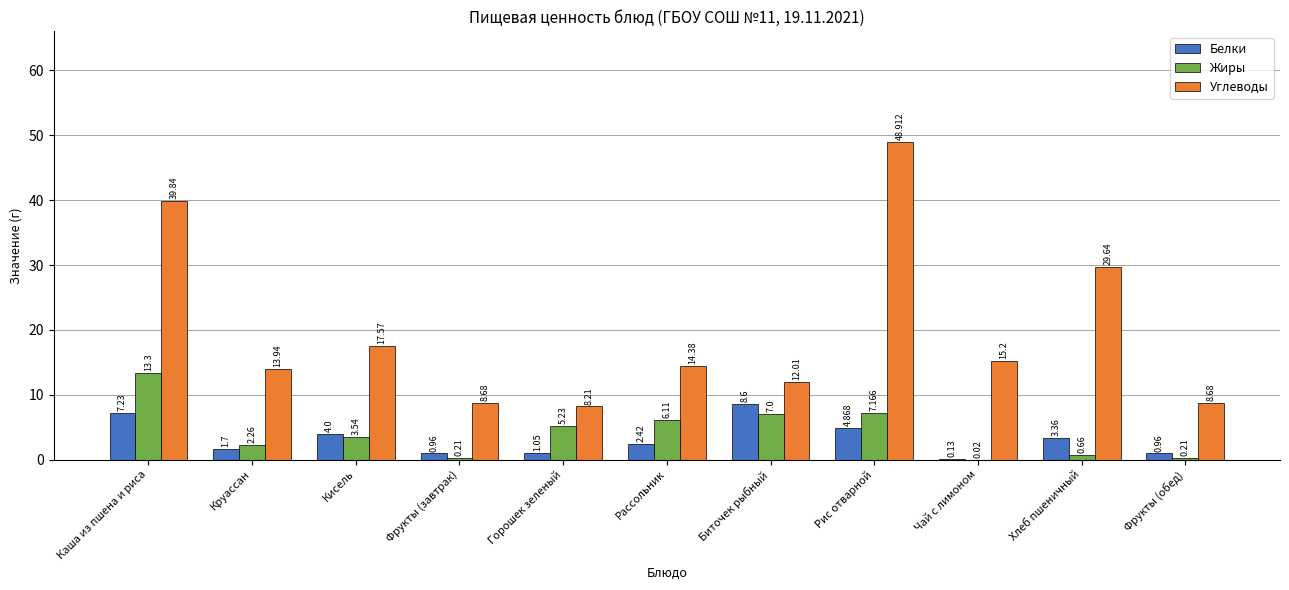

Which series changed the most between Каша из пшена и риса and Фрукты (обед)?

Углеводы